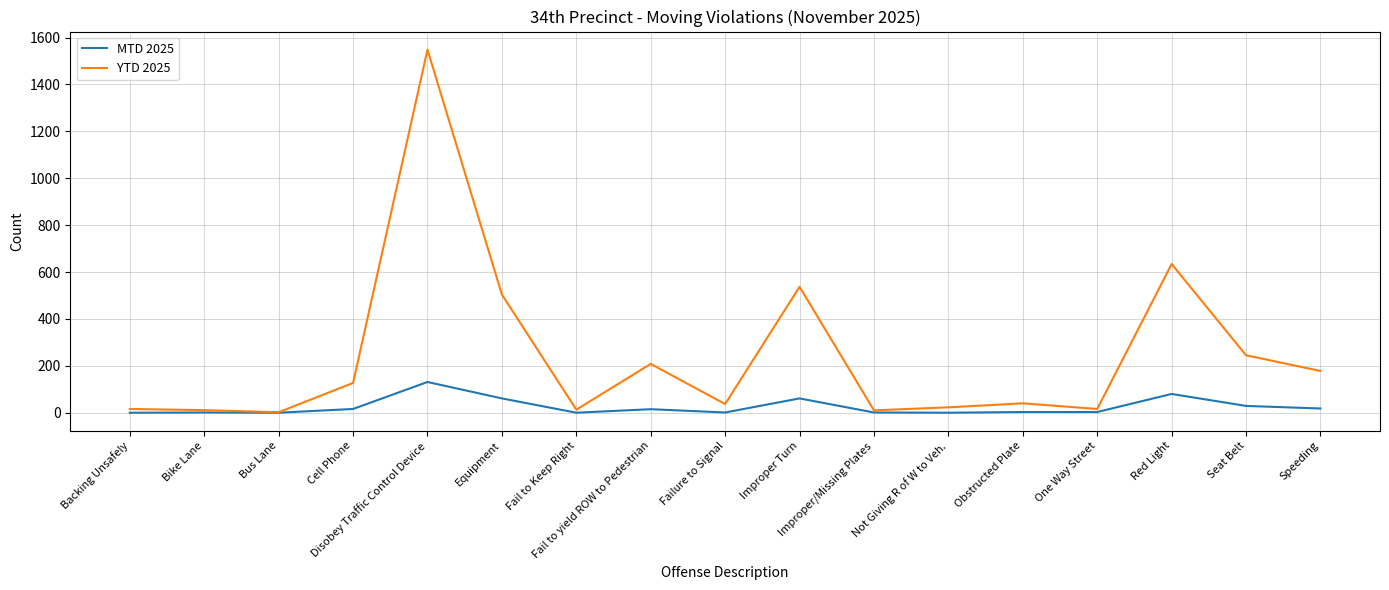

Rank the series by their average value, from highest to lowest.

YTD 2025, MTD 2025